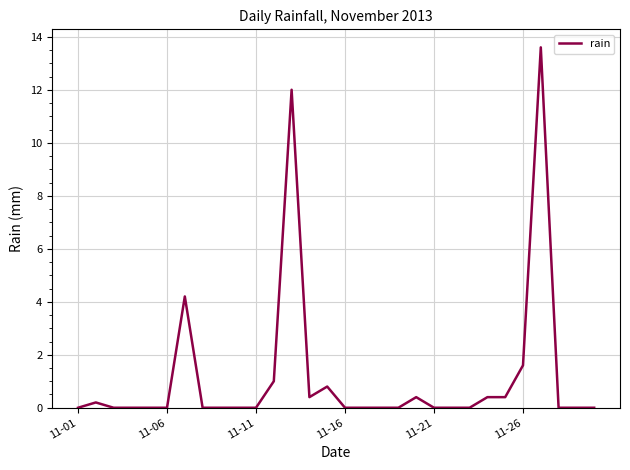

What is the greatest value displayed?

13.6